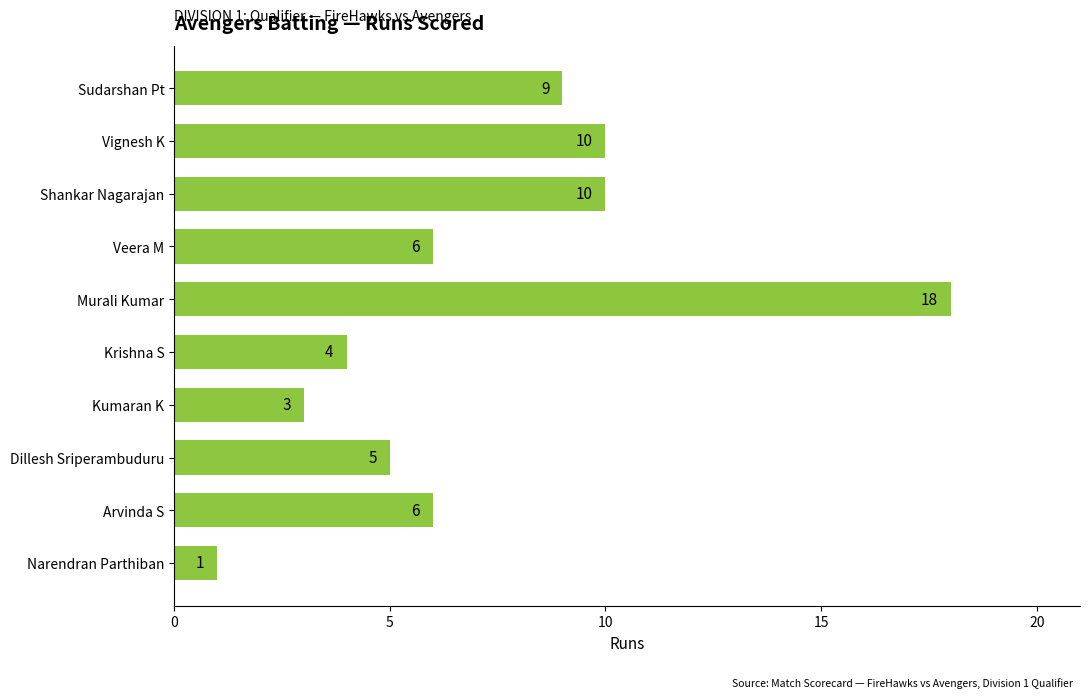

Reading top to bottom, extract all data points from this chart.

9	10	10	6	18	4	3	5	6	1